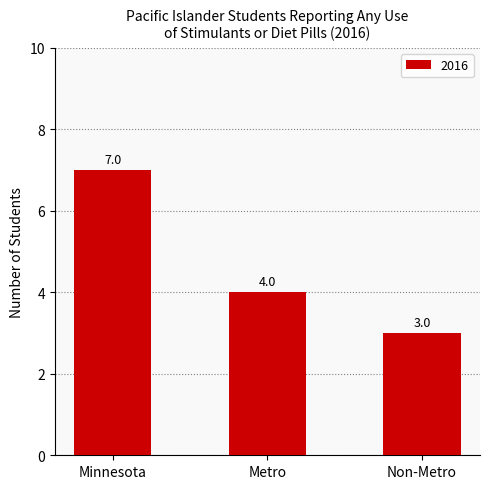

Reading left to right, transcribe all the data shown in this chart.

Minnesota=7	Metro=4	Non-Metro=3